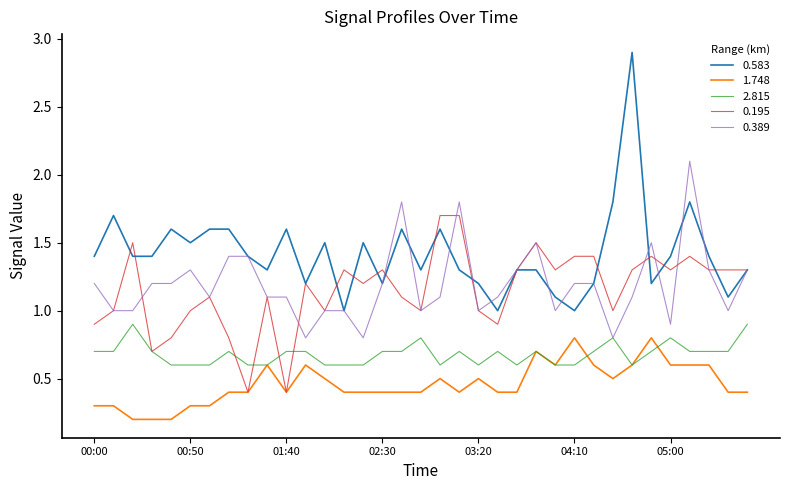

What is the maximum value shown in the chart?

2.9